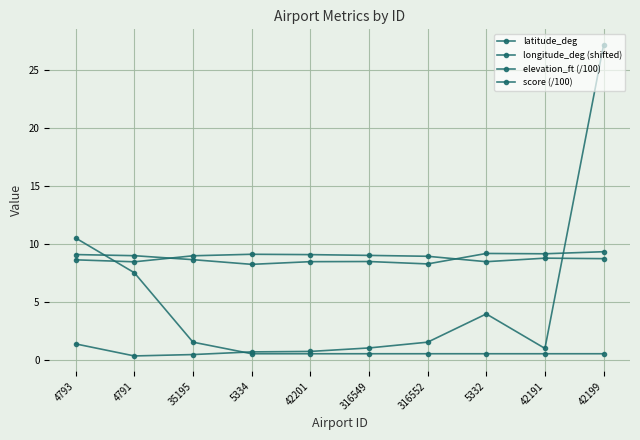

Reading left to right, extract all data points from this chart.

latitude_deg: 4793=9.1	4791=9.0	35195=8.6	5334=8.2	42201=8.5	316549=8.5	316552=8.3	5332=9.2	42191=9.1	42199=9.3
longitude_deg (shifted): 4793=8.6	4791=8.4	35195=9.0	5334=9.1	42201=9.1	316549=9.0	316552=8.9	5332=8.5	42191=8.8	42199=8.7
elevation_ft (/100): 4793=1.4	4791=0.3	35195=0.4	5334=0.7	42201=0.7	316549=1.0	316552=1.5	5332=3.9	42191=1.0	42199=27.2
score (/100): 4793=10.5	4791=7.5	35195=1.5	5334=0.5	42201=0.5	316549=0.5	316552=0.5	5332=0.5	42191=0.5	42199=0.5